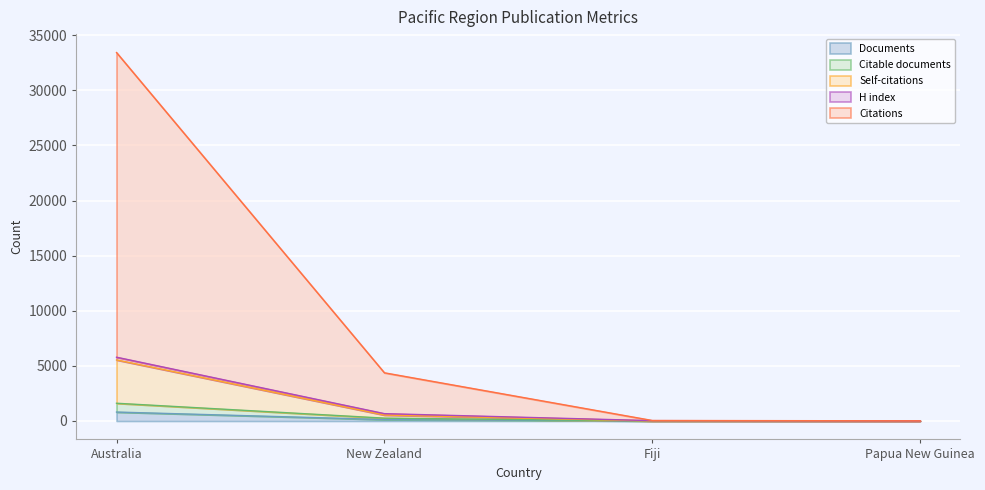

At which label does Documents reach its peak?

Australia